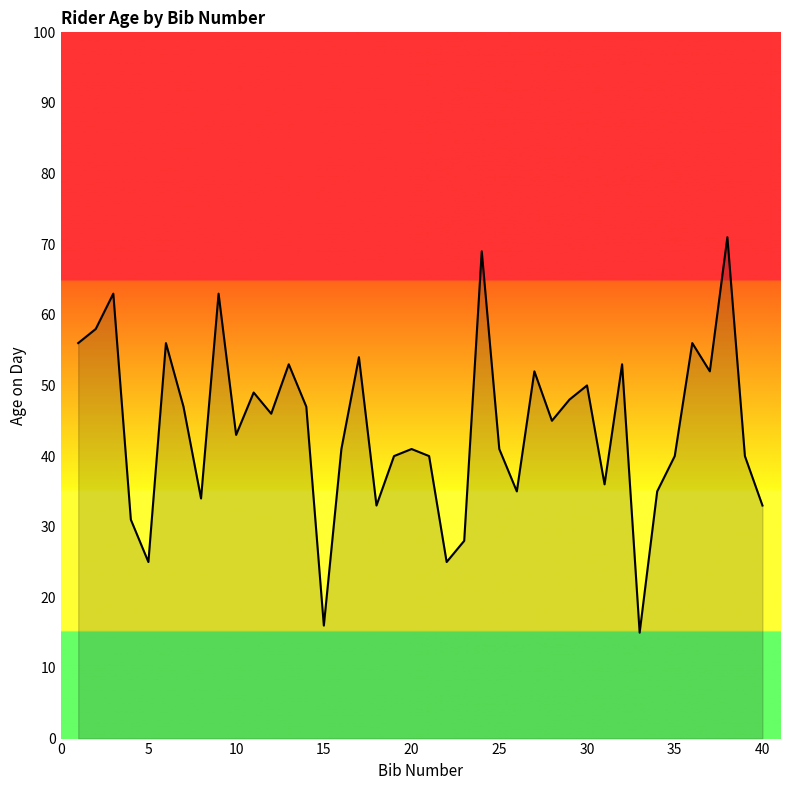

What is the minimum value shown in the chart?

15